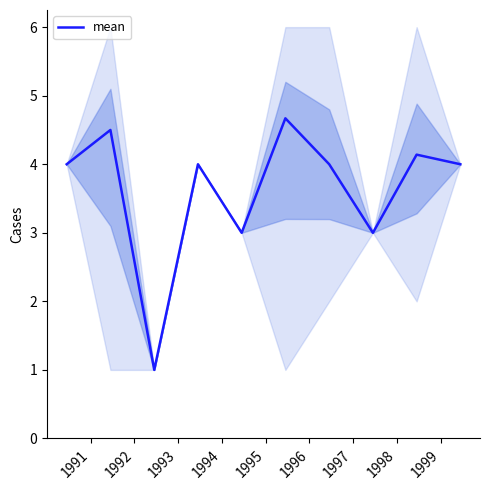

What is the lowest value of the mean series?

1.0